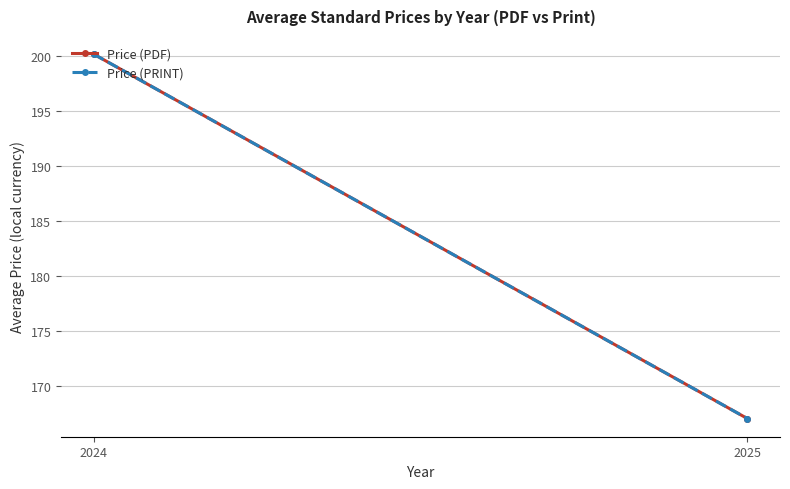

What is the smallest value displayed?

167.0